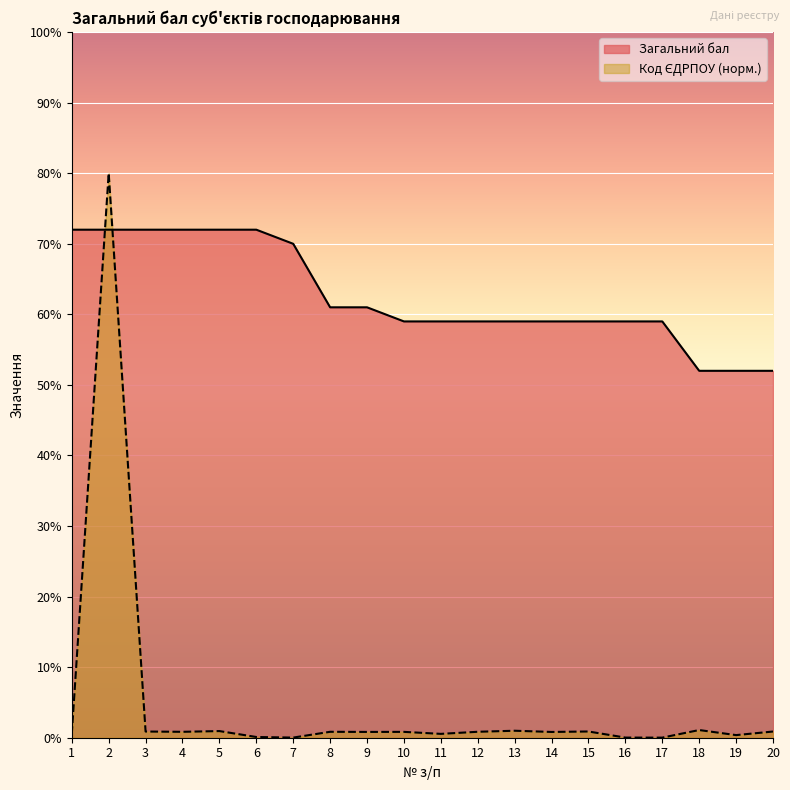

At how many categories does at least one series exceed 20?

20